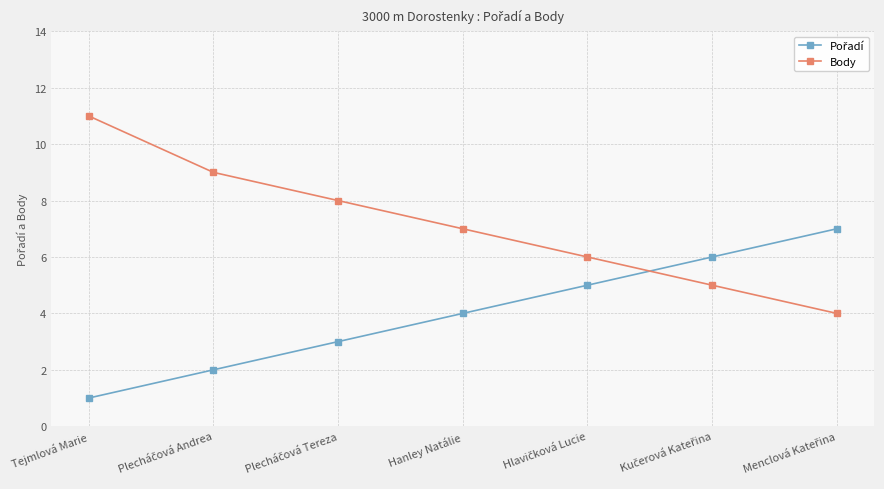

True or false: Body has a value of 11 at Tejmlová Marie.

True